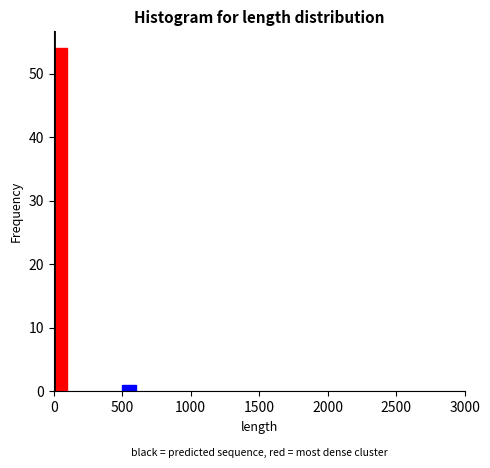

Around what value on the x-axis is the tallest bar? Give the approximate position of its centre, as read against the axis.

50